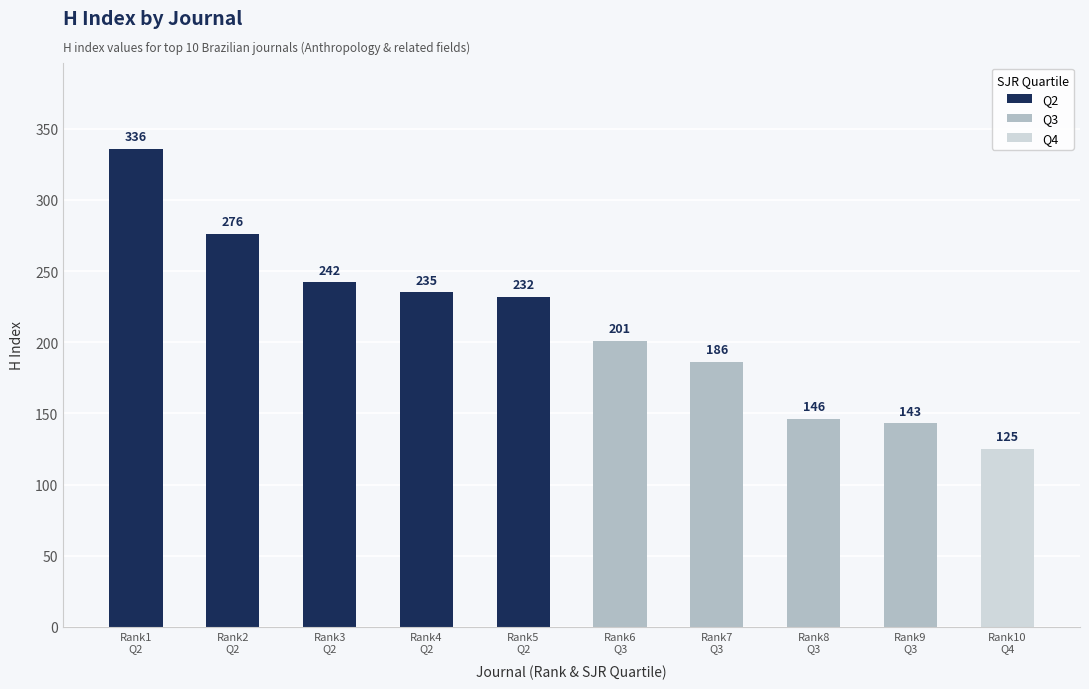

What is the average value?

212